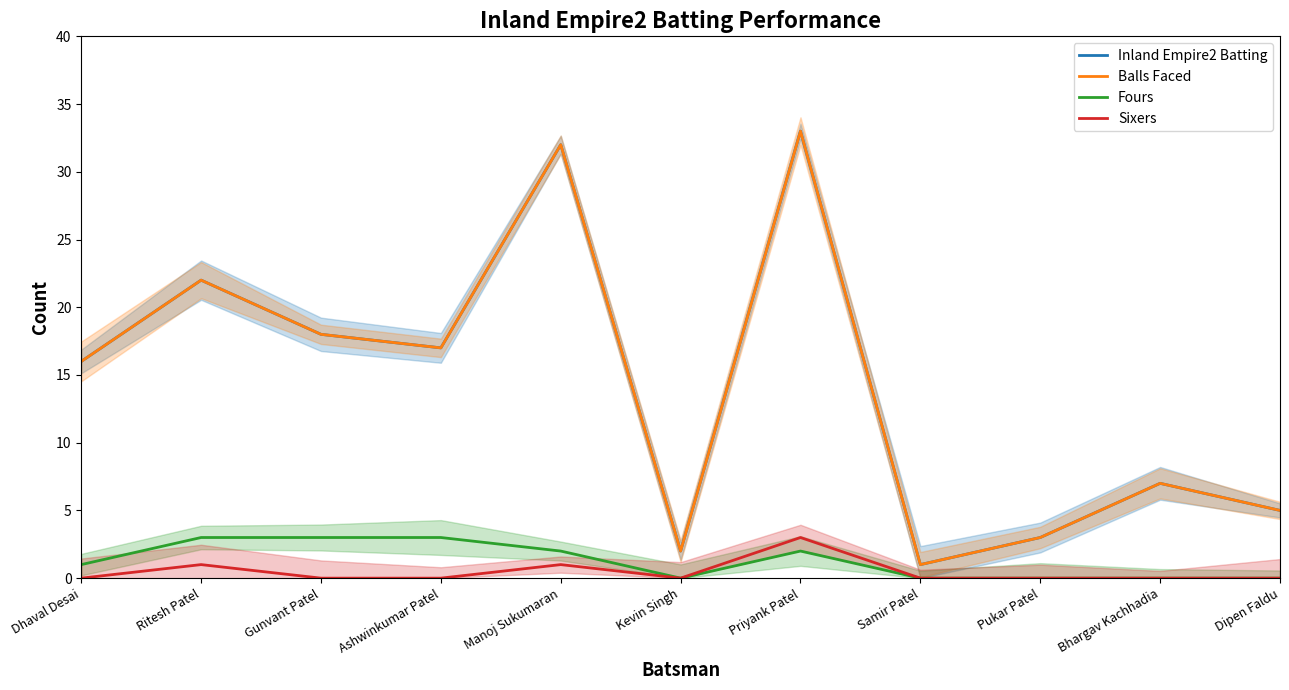

At which label does Fours reach its peak?

Ritesh Patel